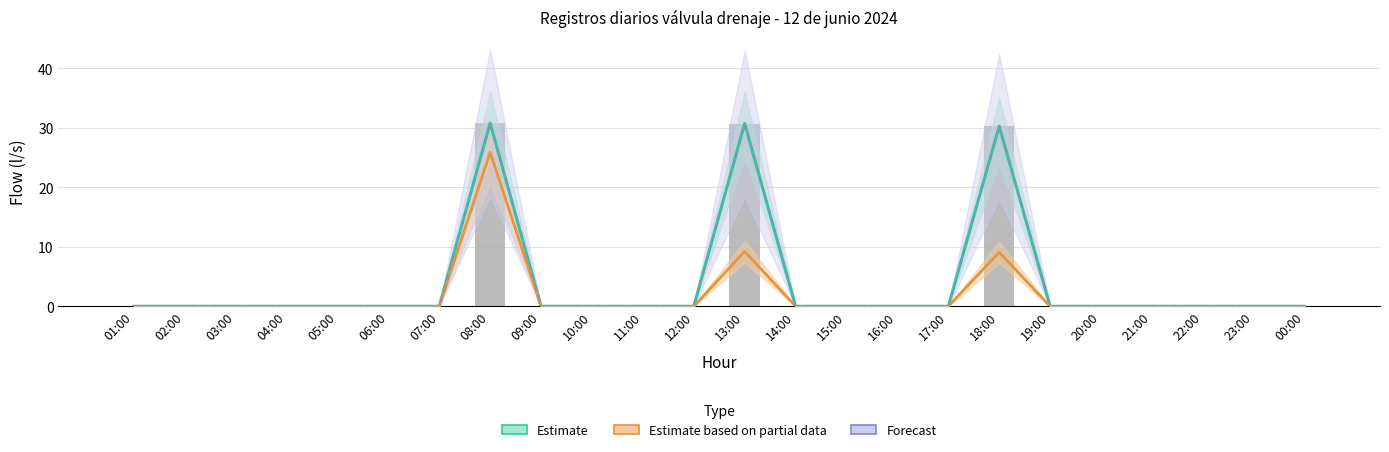

What is the difference between the maximum and second lowest values in the Forecast series?

30.8